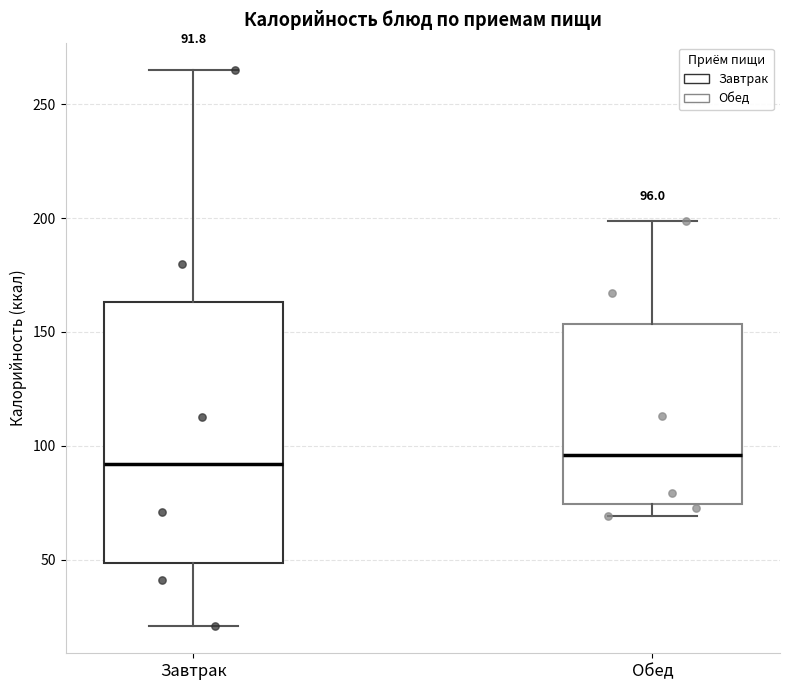

Which box is the tallest, from its lower edge to its upper edge?

Завтрак